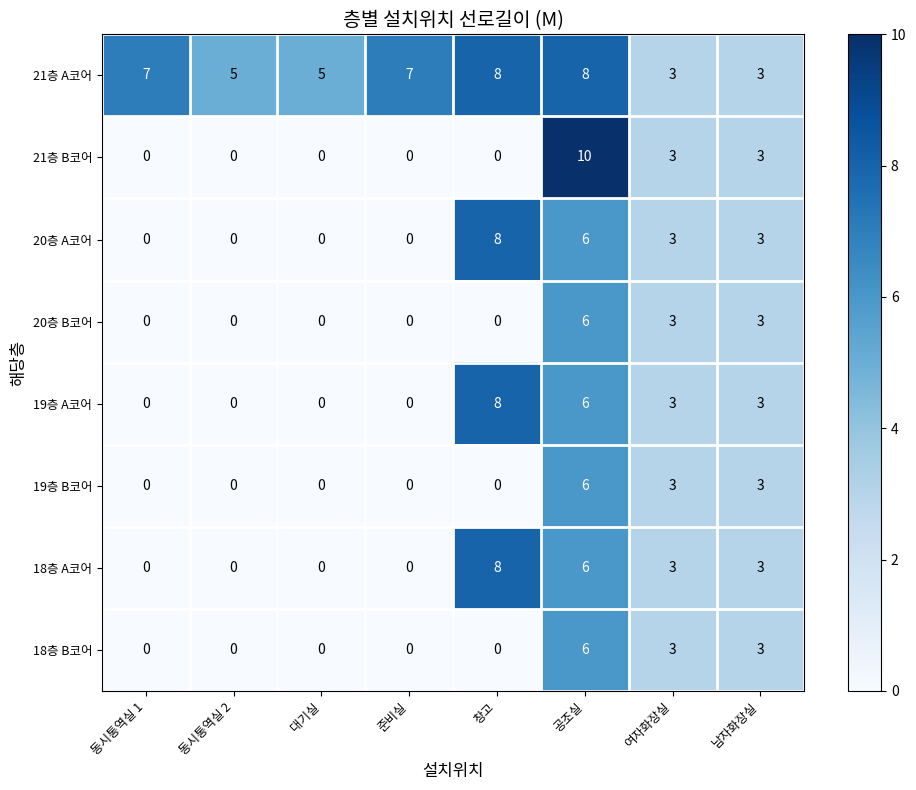

True or false: 21층 A코어 has a value of 5 at 남자화장실.

False